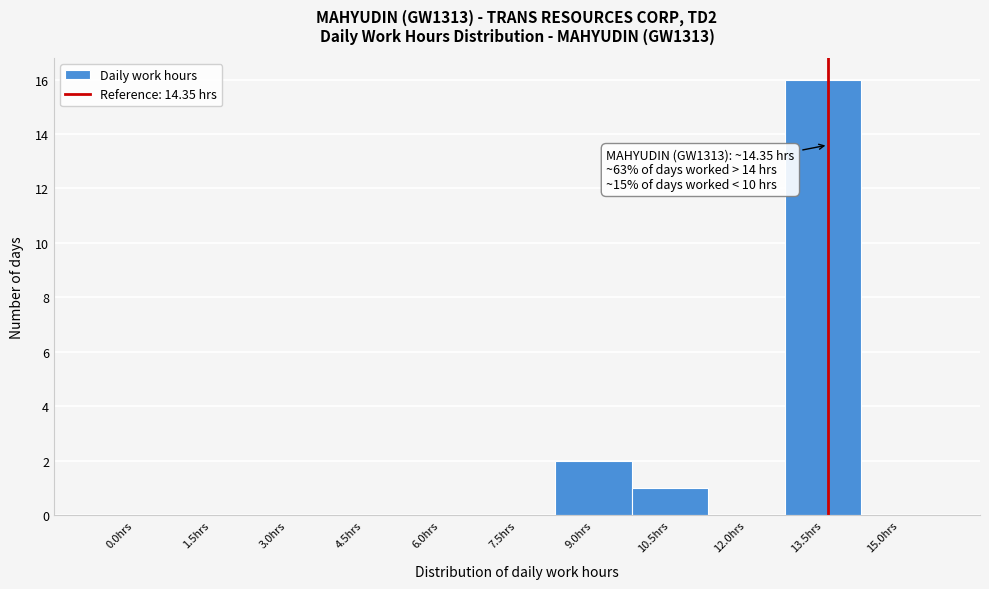

Reading right to left, what are all the values shown in this chart?

15.0hrs=0	13.5hrs=16	12.0hrs=0	10.5hrs=1	9.0hrs=2	7.5hrs=0	6.0hrs=0	4.5hrs=0	3.0hrs=0	1.5hrs=0	0.0hrs=0